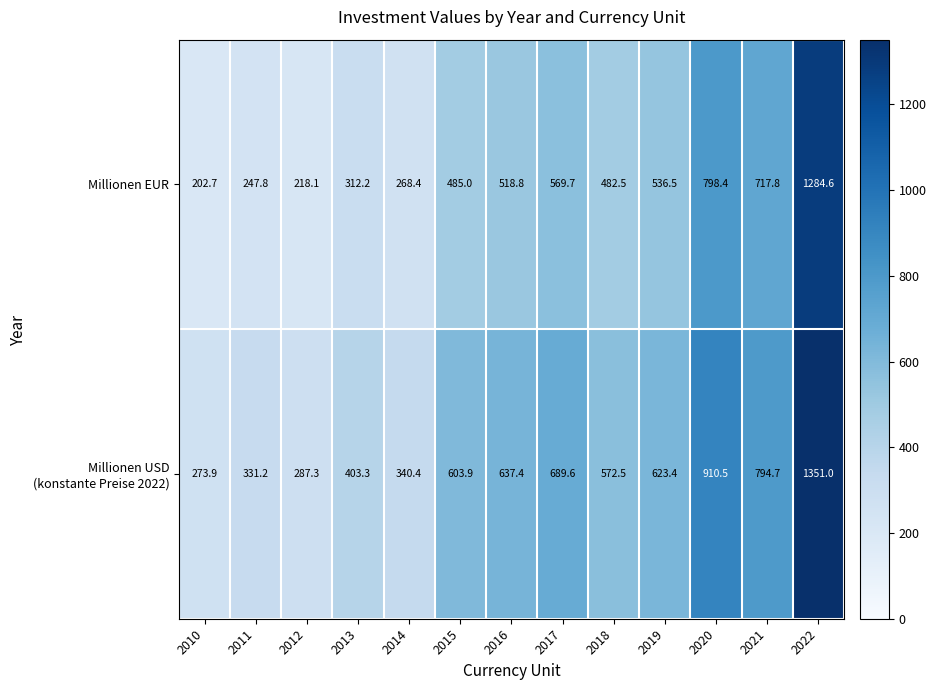

List the labels in order of Millionen EUR value, largest first.

2022, 2020, 2021, 2017, 2019, 2016, 2015, 2018, 2013, 2014, 2011, 2012, 2010